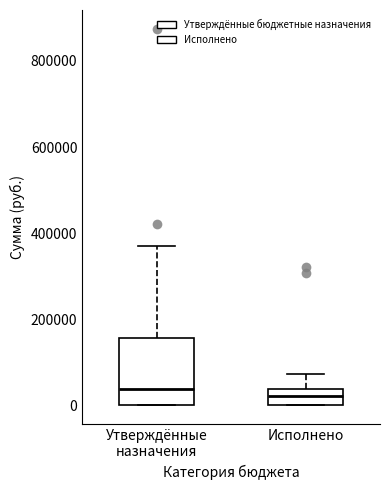

Where does the median line of the box for Утверждённые назначения sit on the y-axis? The values are not printed on the chart, so give them approximately, as read against the axis.

40000